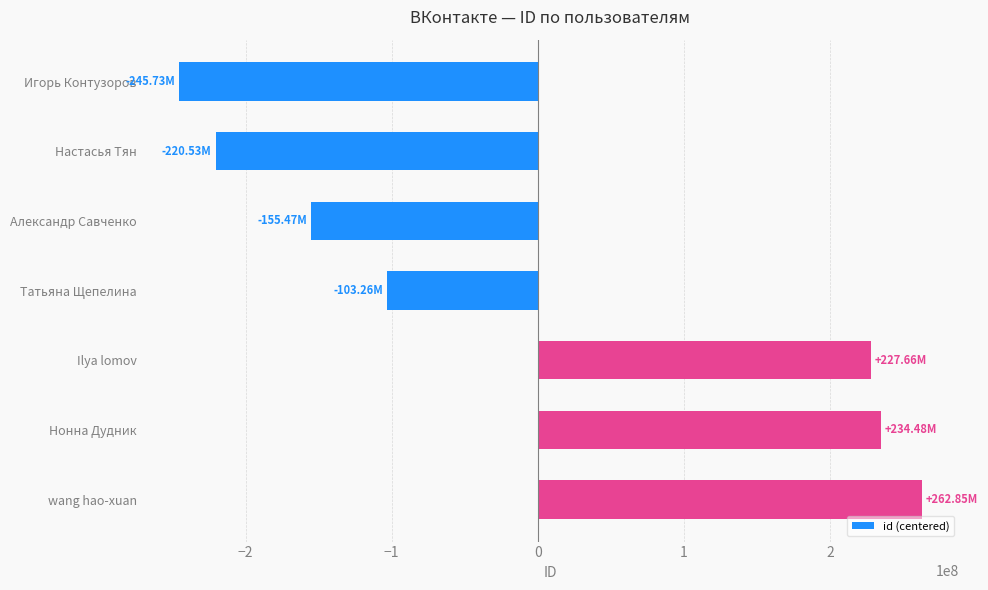

Rank the categories by value from highest to lowest.

wang hao-xuan, Нонна Дудник, Ilya lomov, Татьяна Щепелина, Александр Савченко, Настасья Тян, Игорь Контузоров